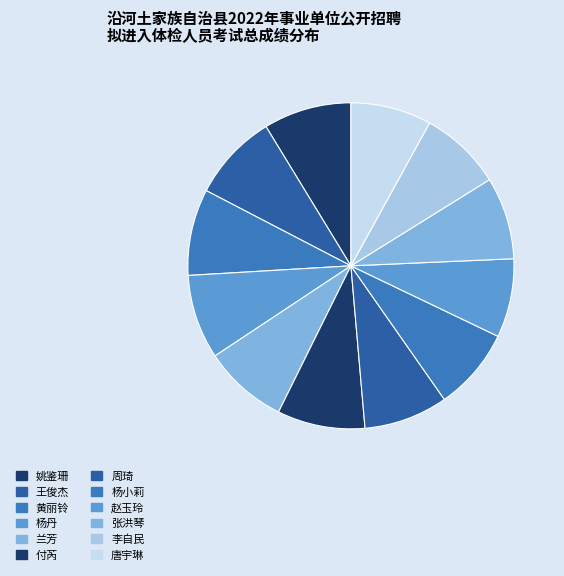

What portion of the pie excludes 兰芳?

91.6%